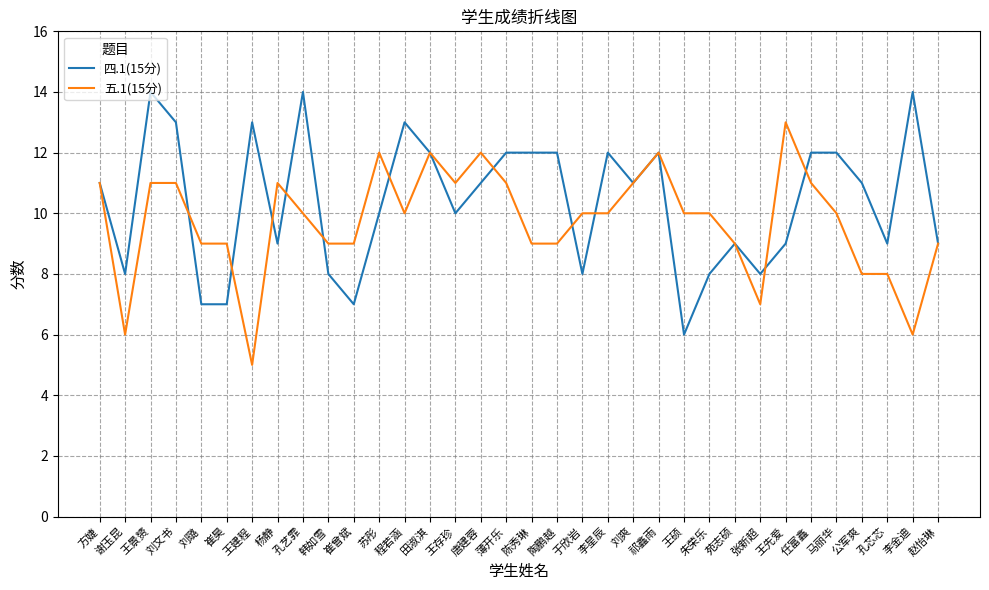

At which category does 四.1(15分) reach its first local peak?

王景赟